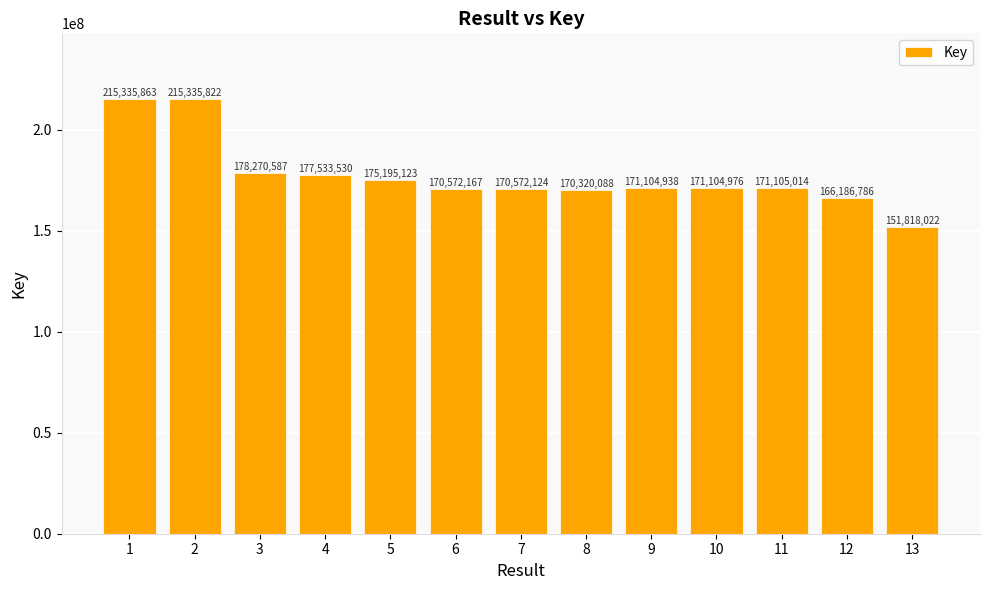

List the labels in order of value, largest first.

1, 2, 3, 4, 5, 11, 10, 9, 6, 7, 8, 12, 13